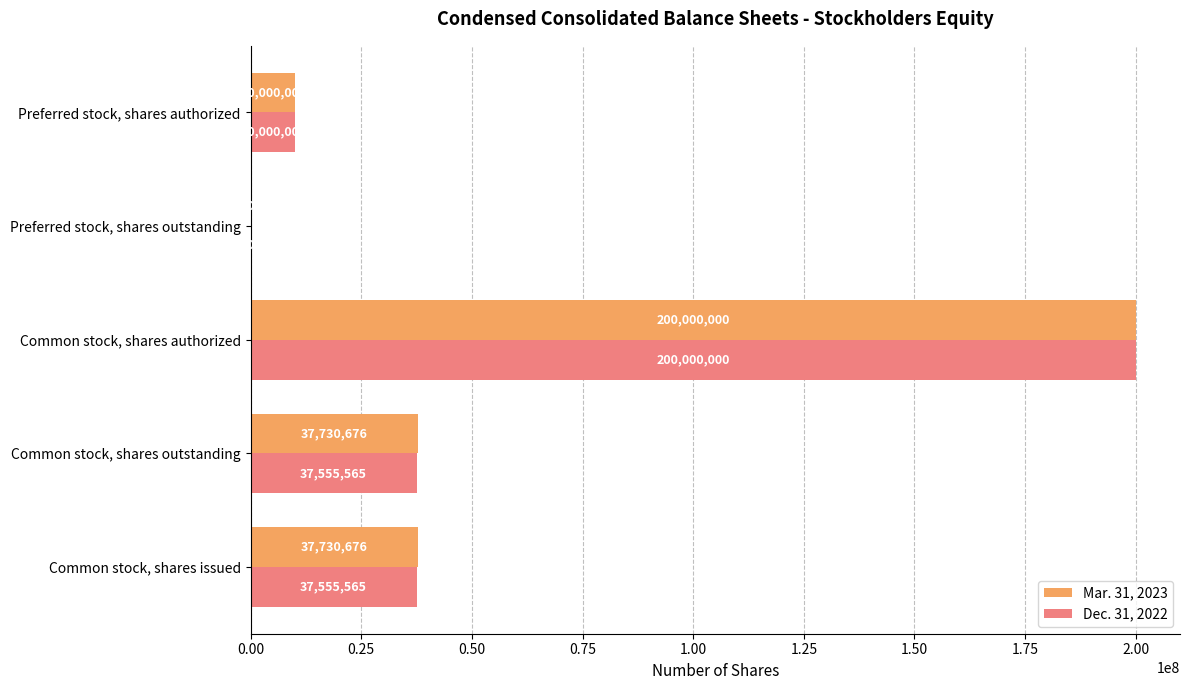

What is the total value across all series at Preferred stock, shares authorized?

20000000